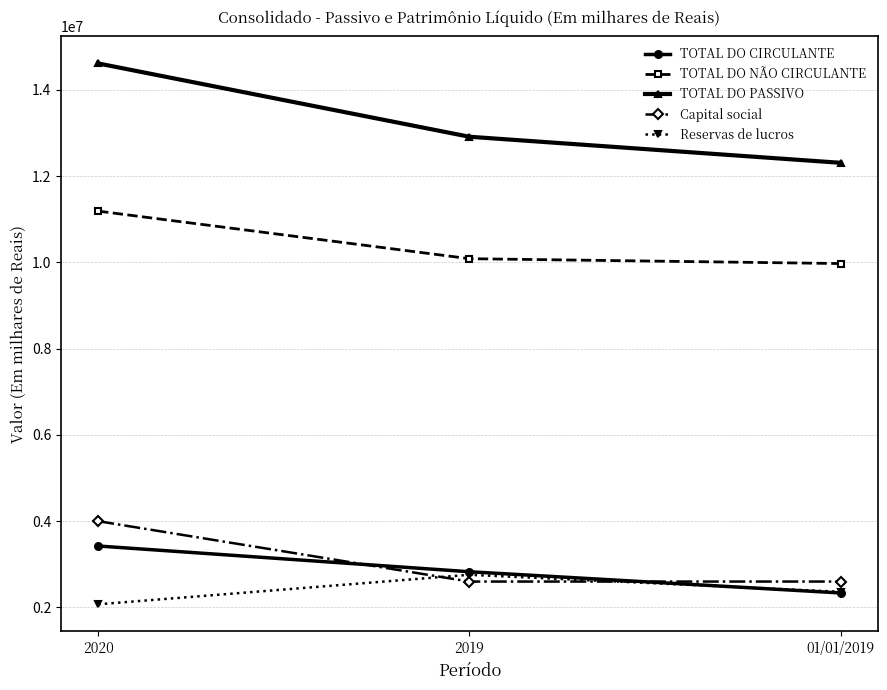

At which category does the chart reach its minimum across all series?

2020